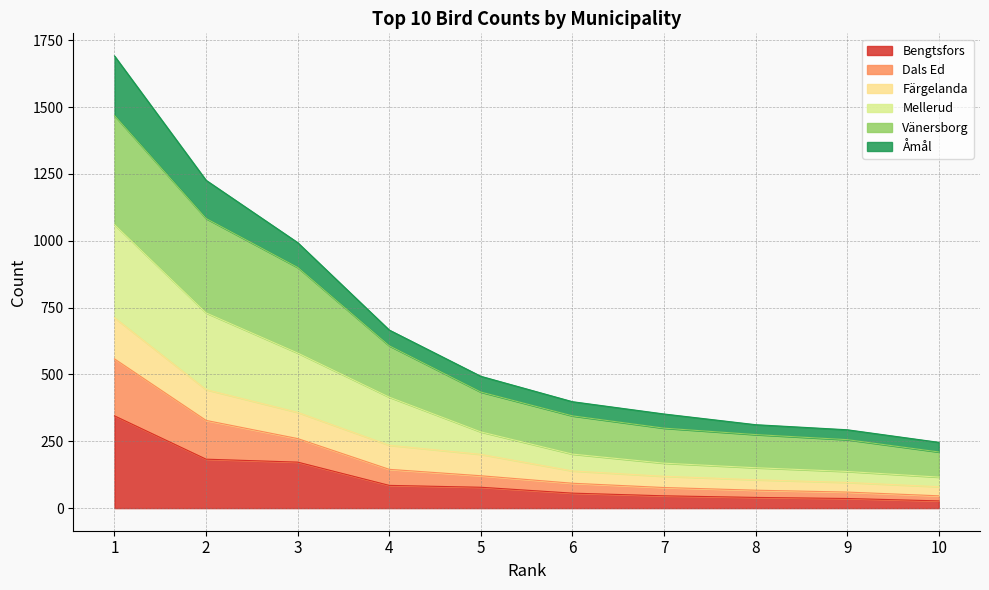

What is the highest value of the Bengtsfors series?

345